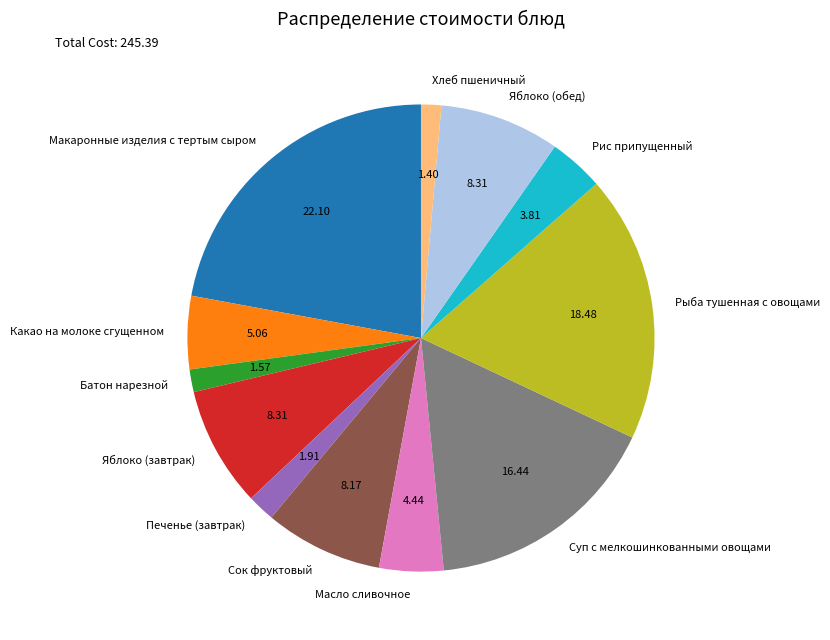

Which category has the biggest portion of the pie?

Макаронные изделия с тертым сыром